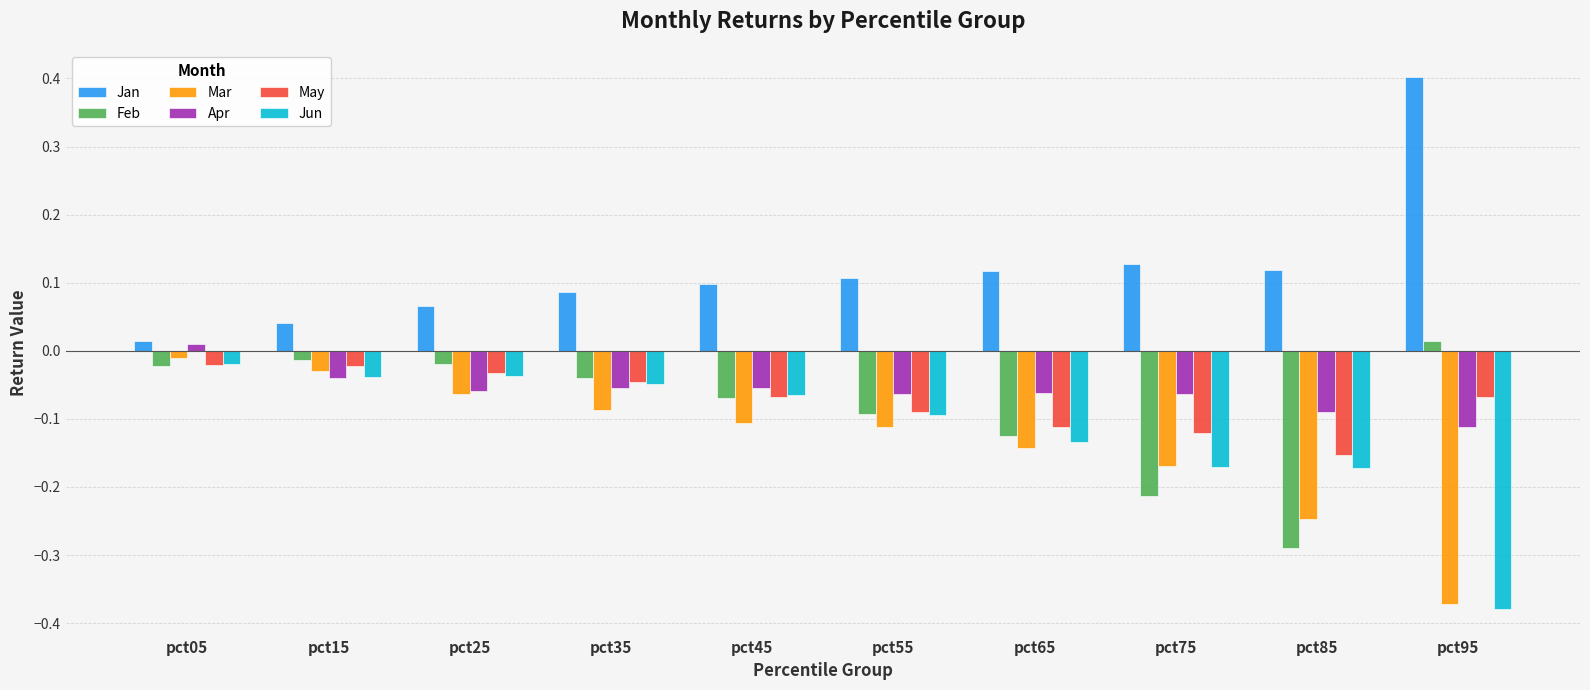

What is the difference between the maximum and minimum values in the Feb series?

0.3